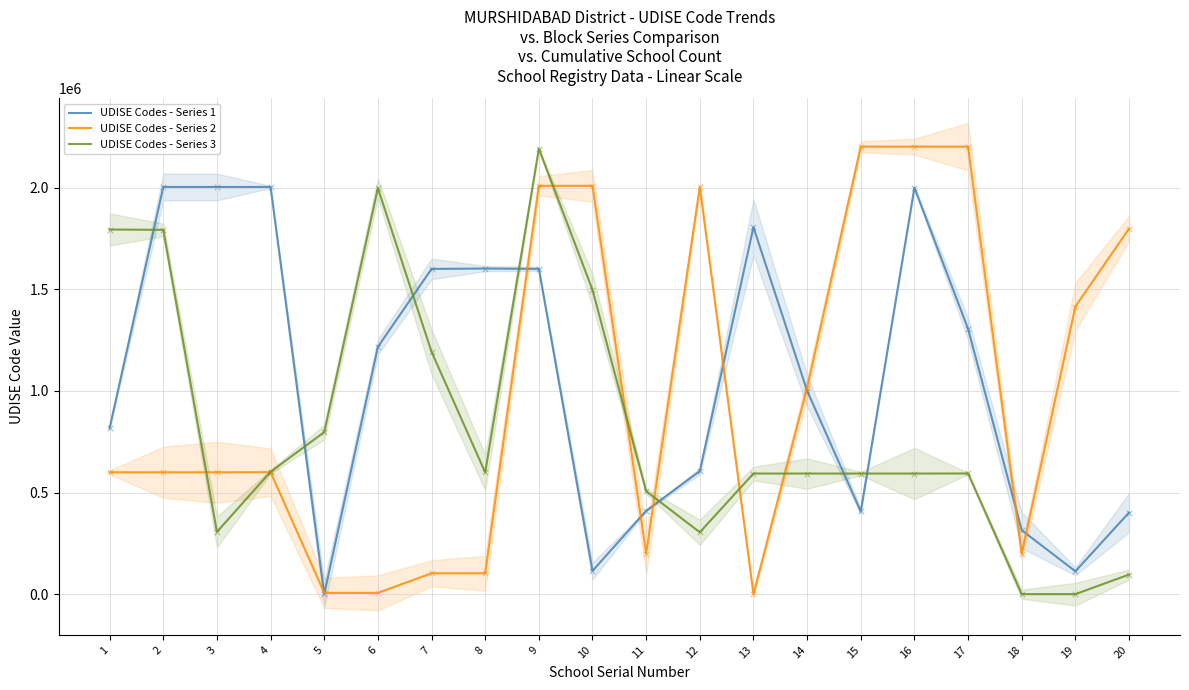

What are all the series names shown in the legend?

UDISE Codes - Series 1, UDISE Codes - Series 2, UDISE Codes - Series 3